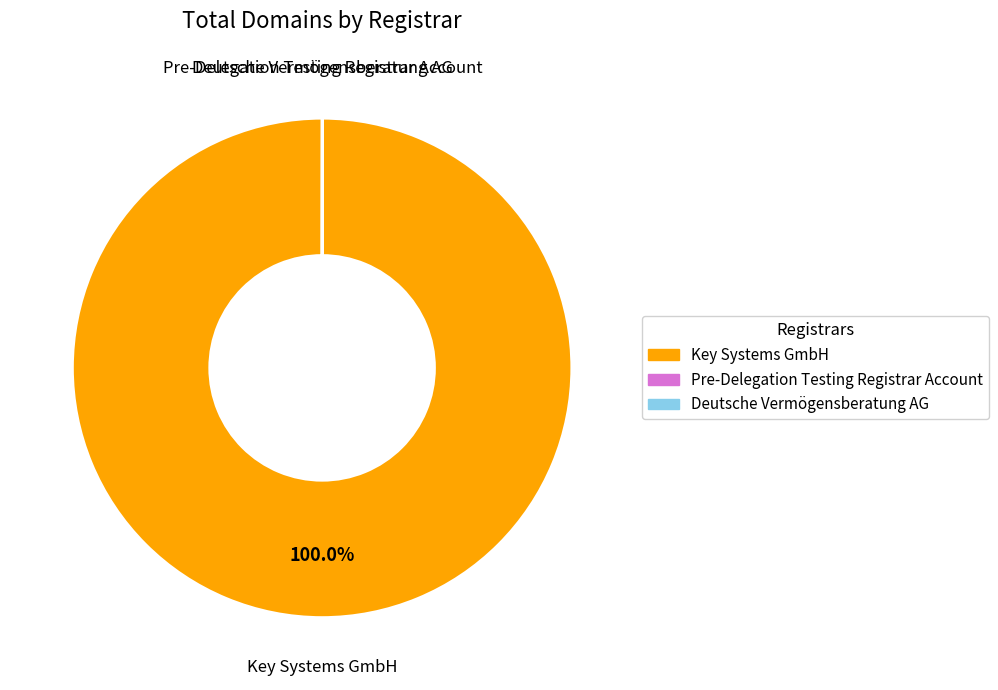

Which category accounts for the majority?

Key Systems GmbH